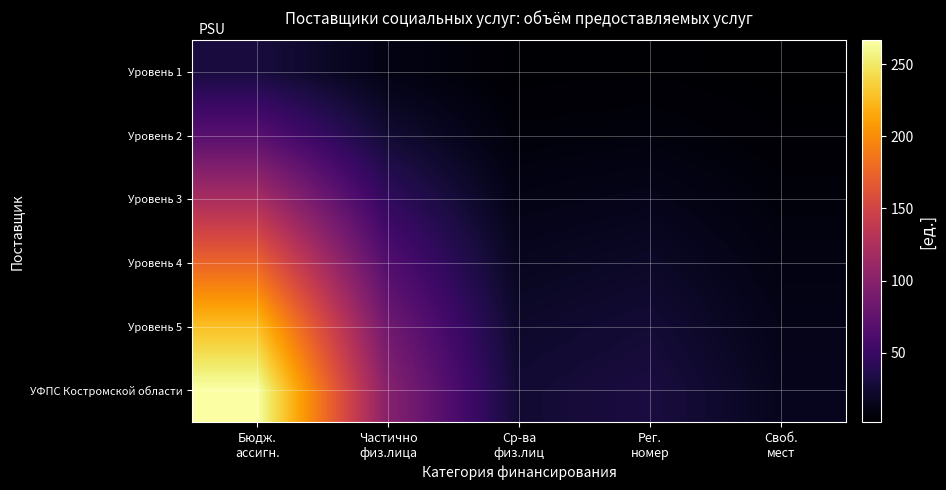

Which has a higher value, Своб.
мест or Ср-ва
физ.лиц?

Ср-ва
физ.лиц